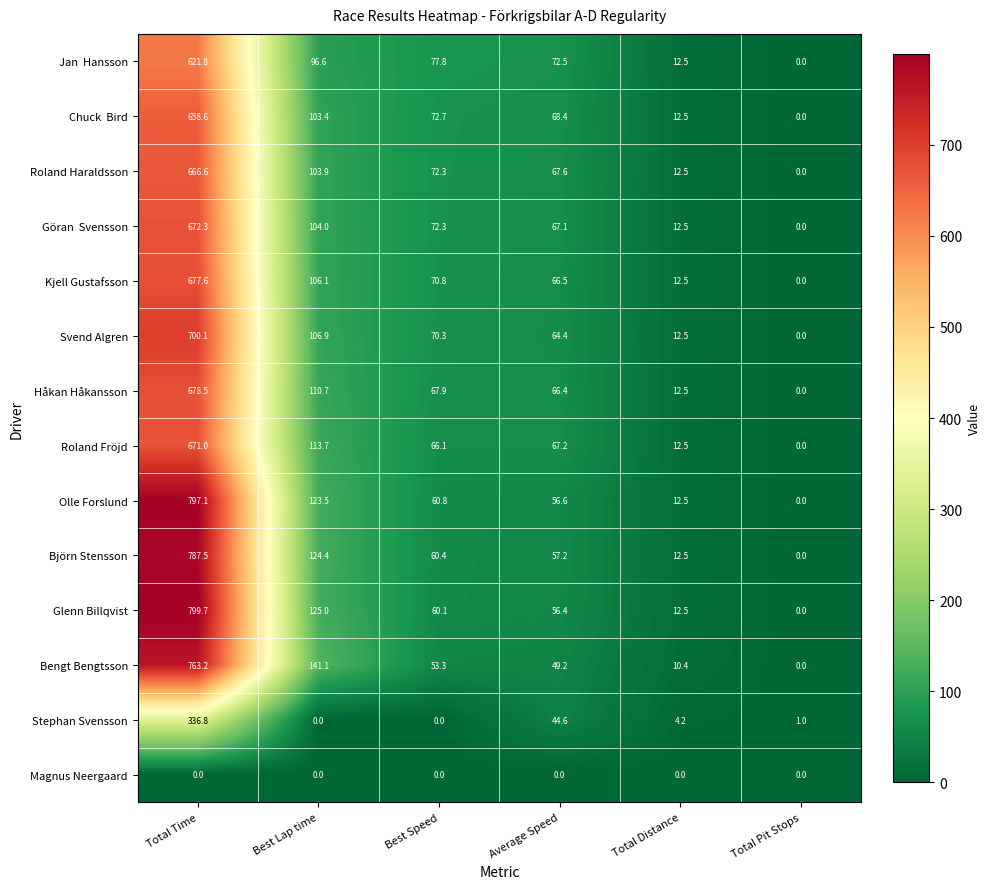

At which category does the chart reach its peak across all series?

Total Time